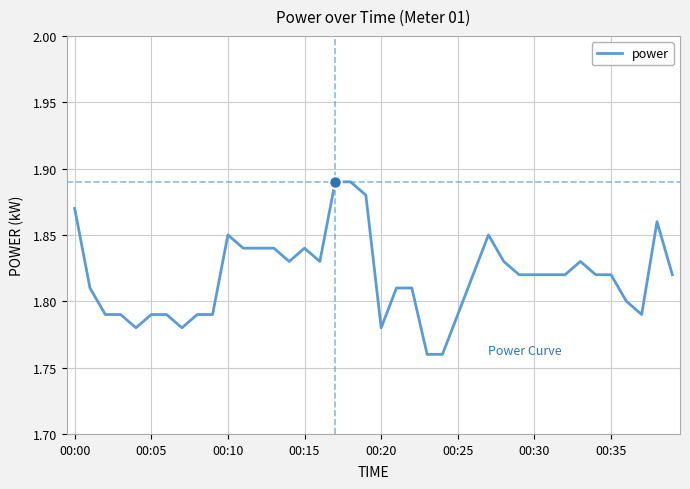

Is this an area chart (filled region under the line)?

No